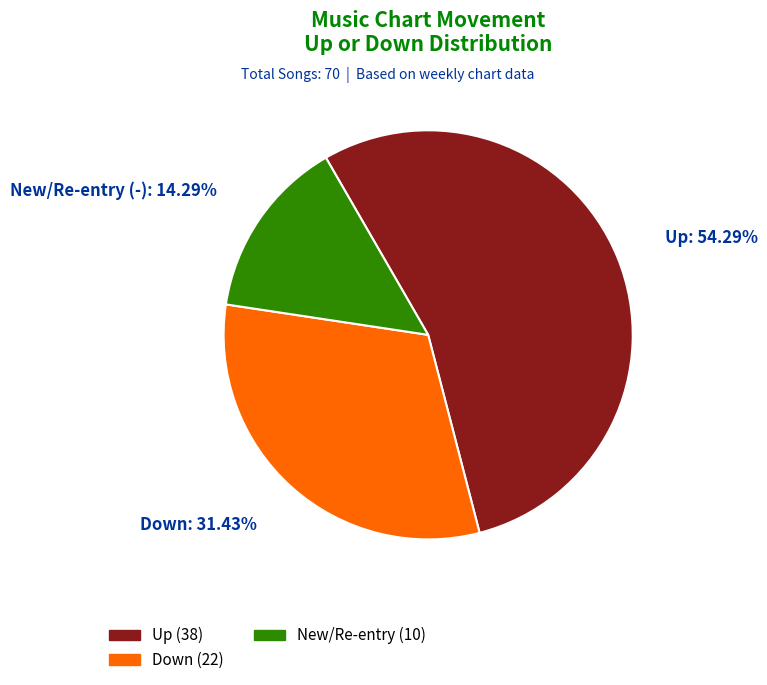

Which category has the biggest portion of the pie?

Up